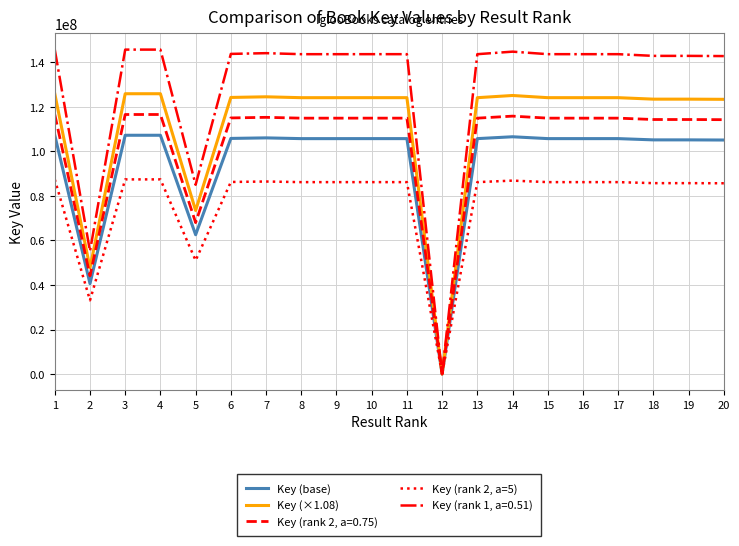

What is the average value of the Key (base) series?

95211711.2